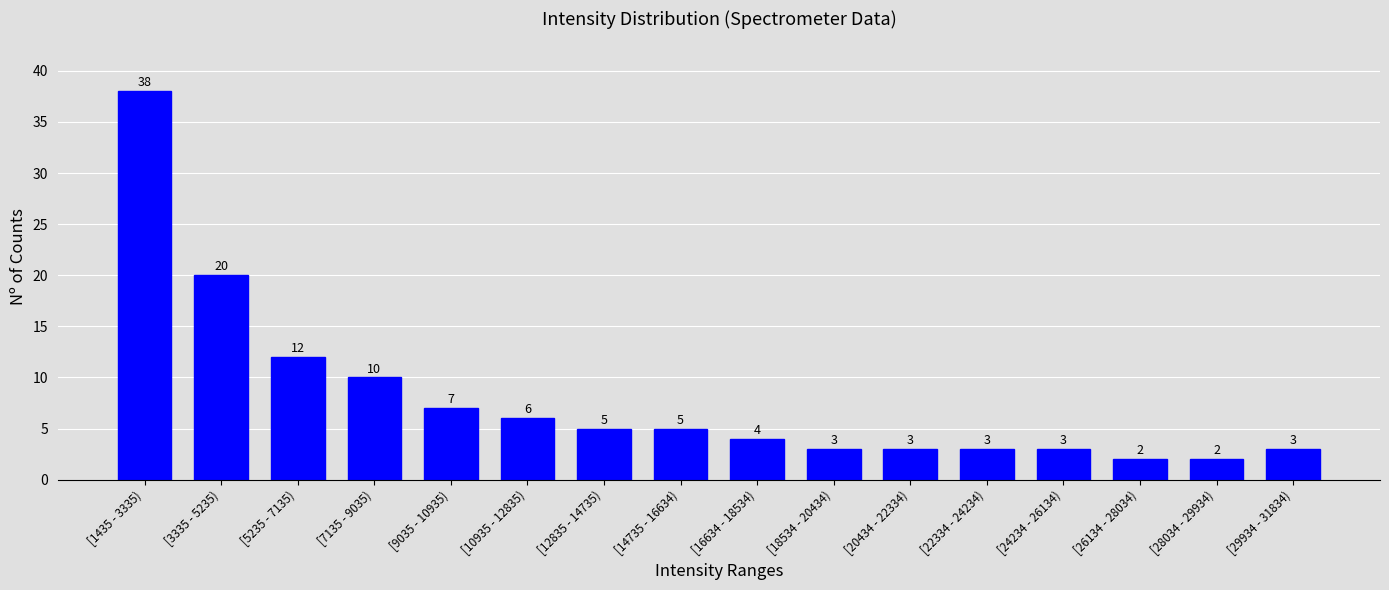

Reading left to right, what are all the values shown in this chart?

38	20	12	10	7	6	5	5	4	3	3	3	3	2	2	3